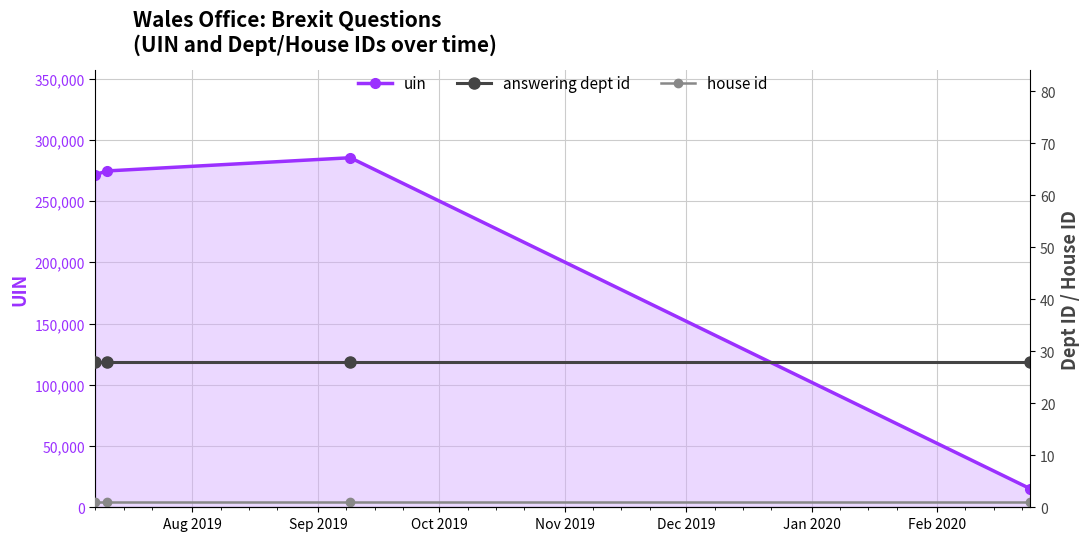

True or false: answering dept id and house id intersect in this chart.

False